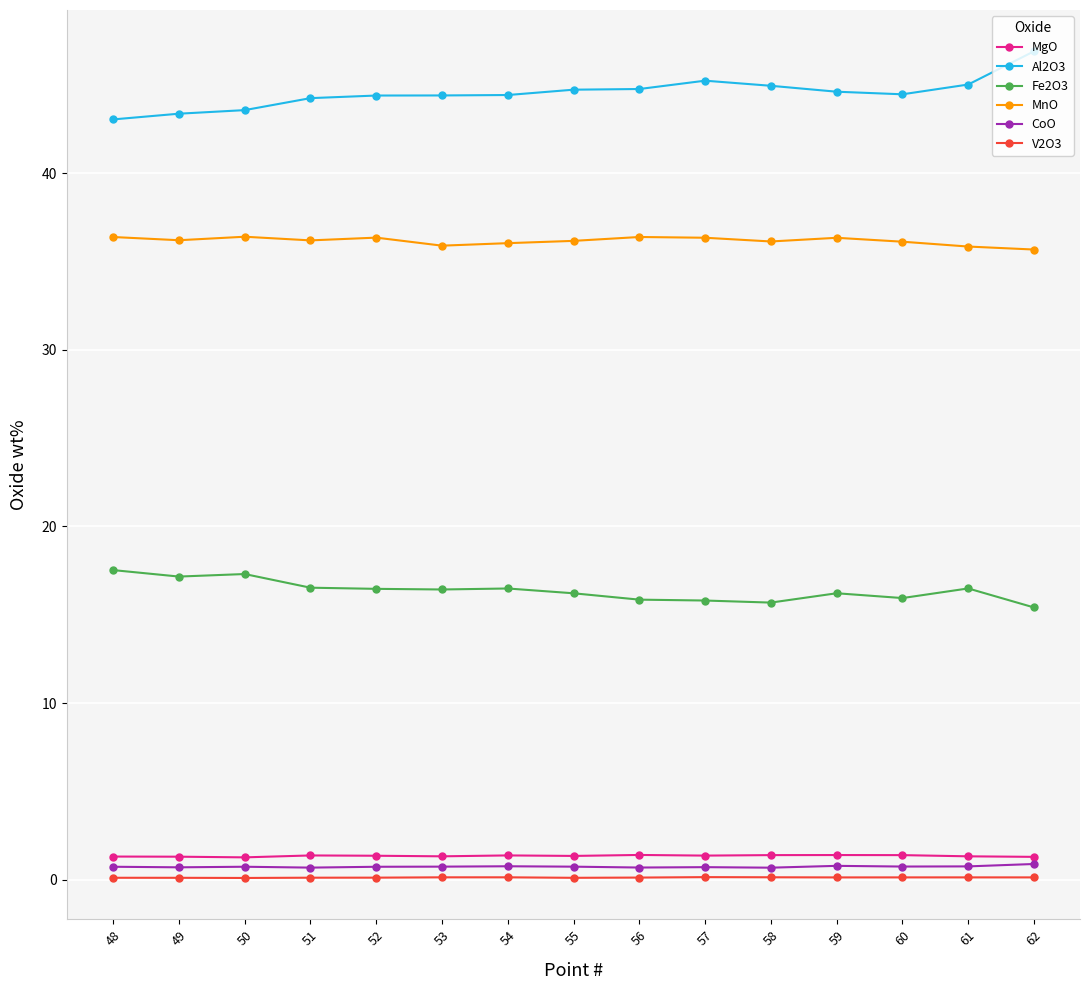

What is the spread (max minus min) of values at 53?

44.3